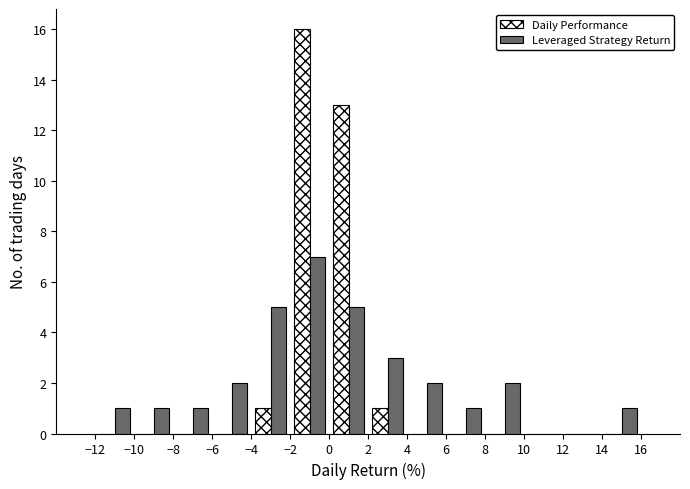

Reading left to right, transcribe this chart: for each range on the x-axis, give the height of each series' bar. The values are not printed on the chart, so give them approximately, as read against the axis.

-12 to -10: Daily Performance=0	Leveraged Strategy Return=1
-10 to -8: Daily Performance=0	Leveraged Strategy Return=1
-8 to -6: Daily Performance=0	Leveraged Strategy Return=1
-6 to -4: Daily Performance=0	Leveraged Strategy Return=2
-4 to -2: Daily Performance=1	Leveraged Strategy Return=5
-2 to 0: Daily Performance=16	Leveraged Strategy Return=7
0 to 2: Daily Performance=13	Leveraged Strategy Return=5
2 to 4: Daily Performance=1	Leveraged Strategy Return=3
4 to 6: Daily Performance=0	Leveraged Strategy Return=2
6 to 8: Daily Performance=0	Leveraged Strategy Return=1
8 to 10: Daily Performance=0	Leveraged Strategy Return=2
10 to 12: Daily Performance=0	Leveraged Strategy Return=0
12 to 14: Daily Performance=0	Leveraged Strategy Return=0
14 to 16: Daily Performance=0	Leveraged Strategy Return=1